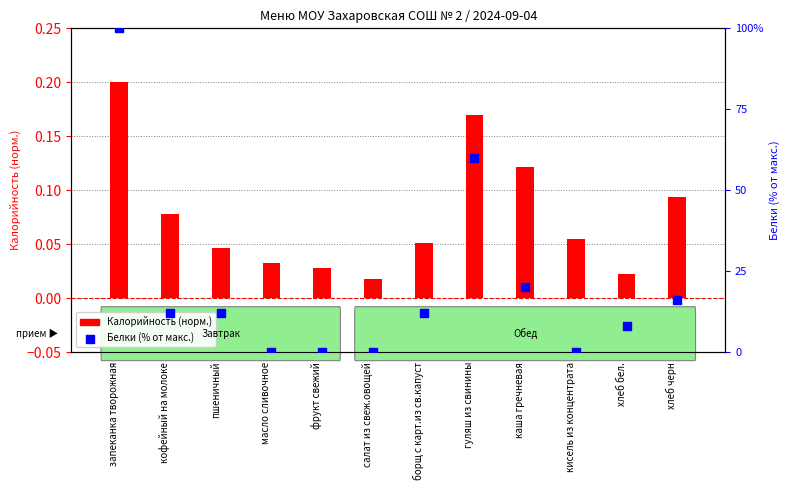

At how many categories does at least one series exceed 5?

8